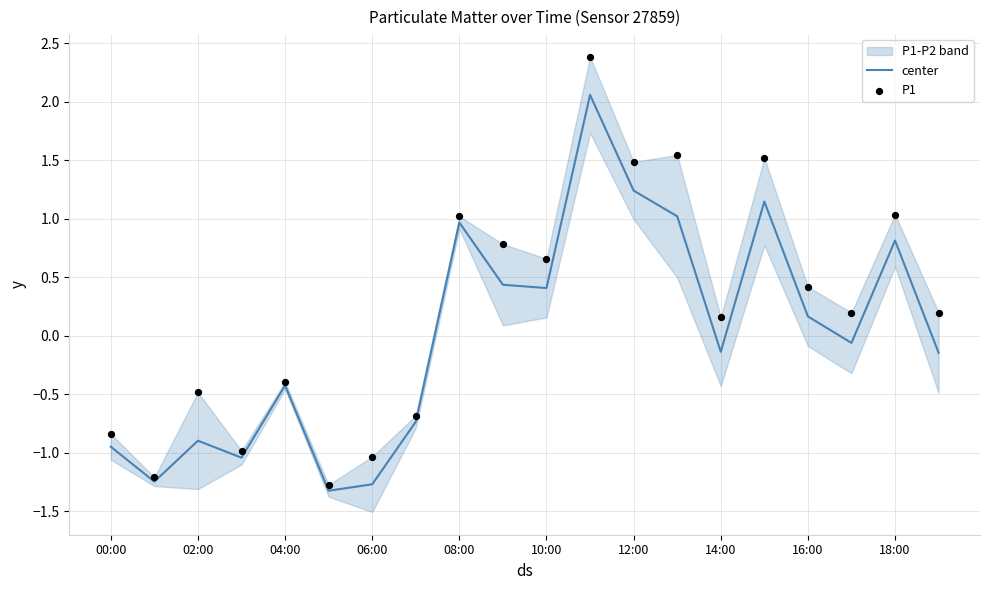

Which series has the largest Y range (max minus min)?

P1